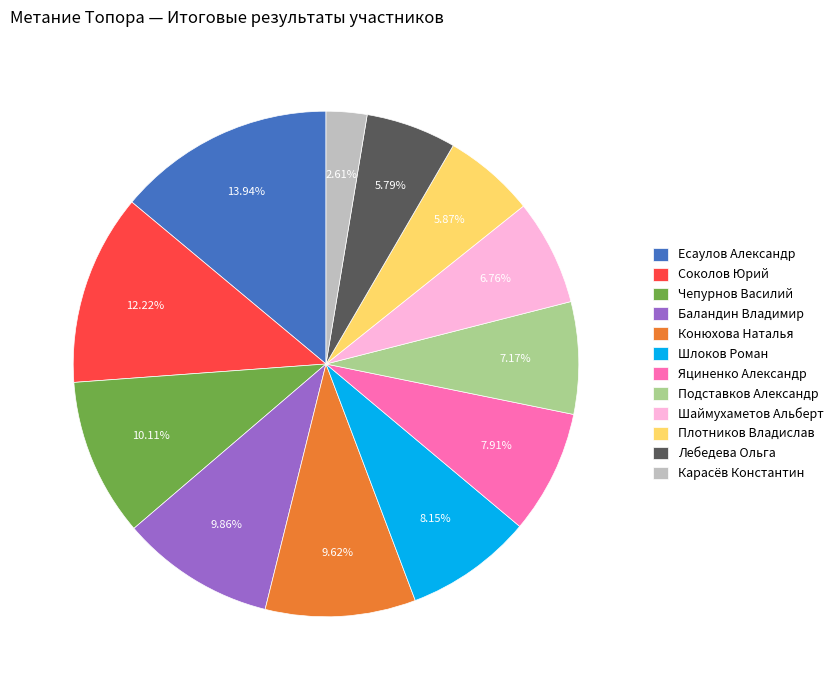

To the nearest percent, what is the difference between the largest and smallest slice percentages?

11%